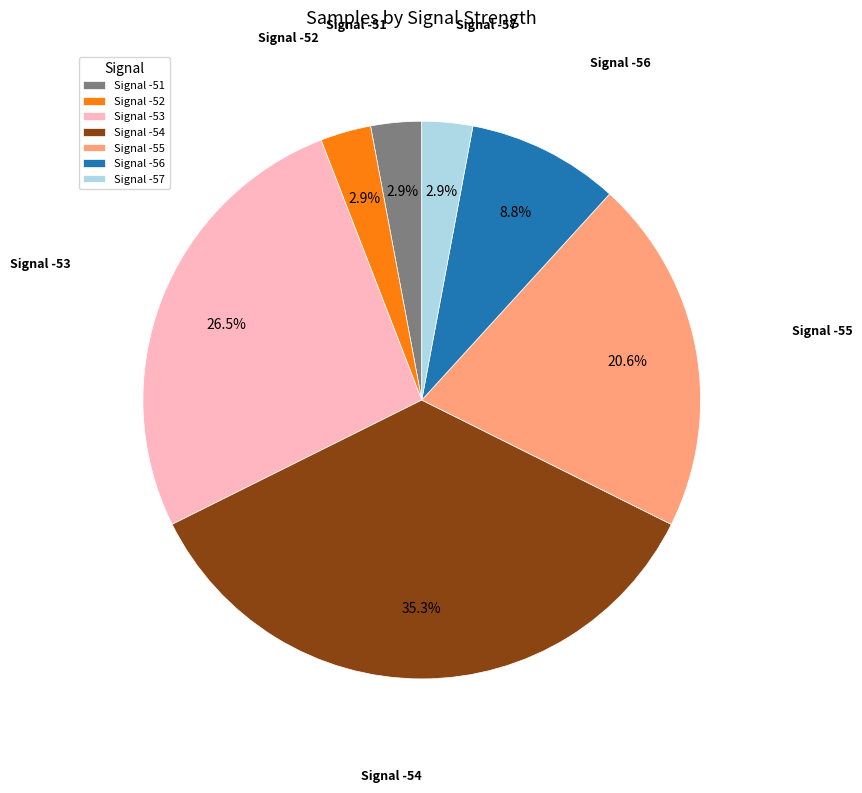

Combined, what portion of the pie is Signal -53 and Signal -56?

35.3%